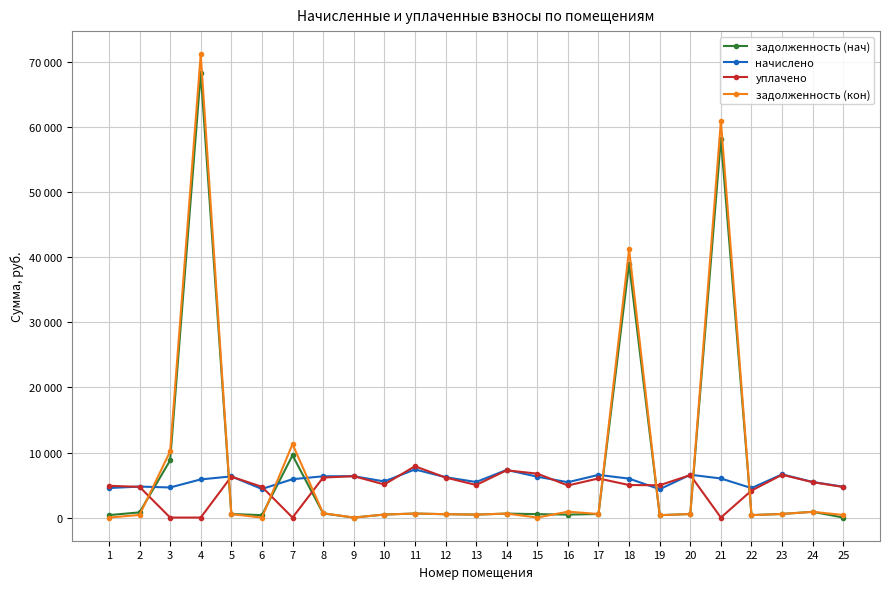

How many interior local valleys does the задолженность (нач) series have?

6